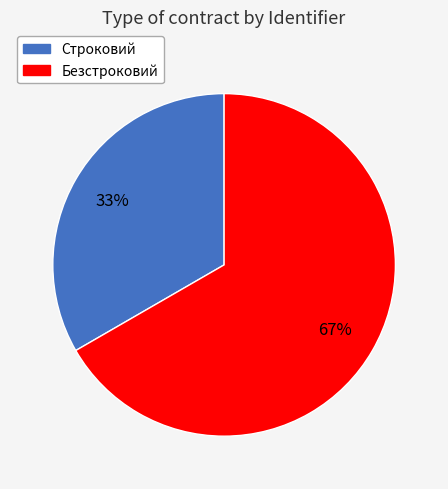

To the nearest percent, what is the average slice percentage?

50%